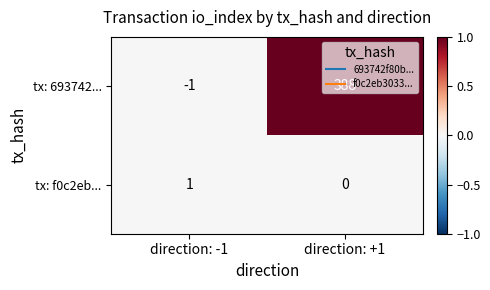

At which label is tx: f0c2eb... closest to 0?

direction: +1